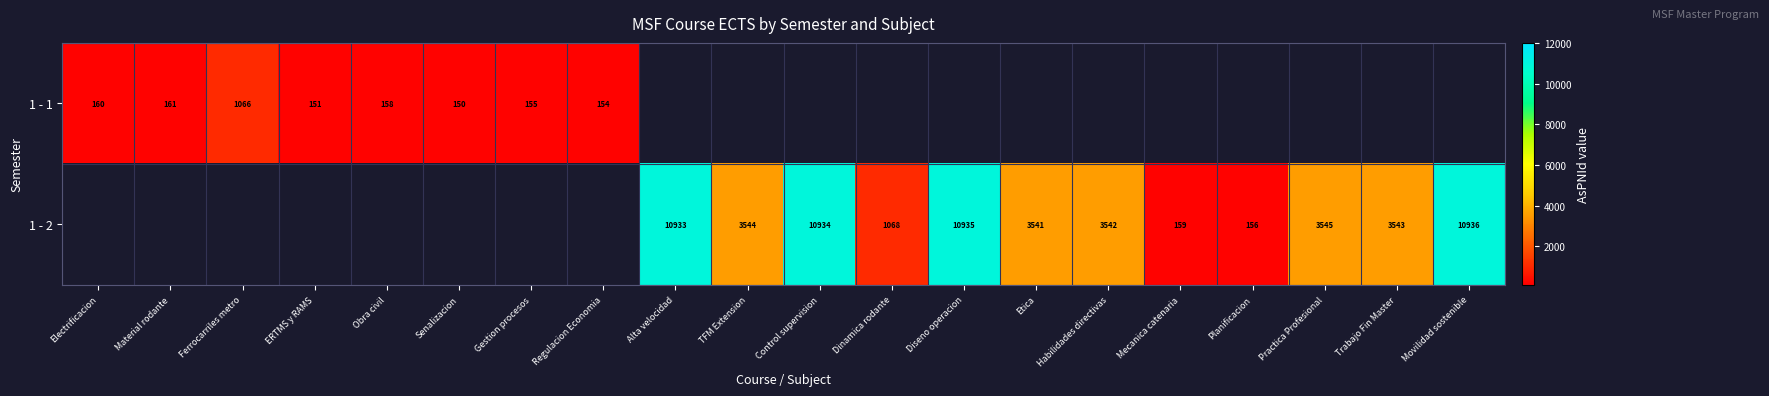

Is it true that 1 - 1 equals 102 at Regulacion Economia?

False